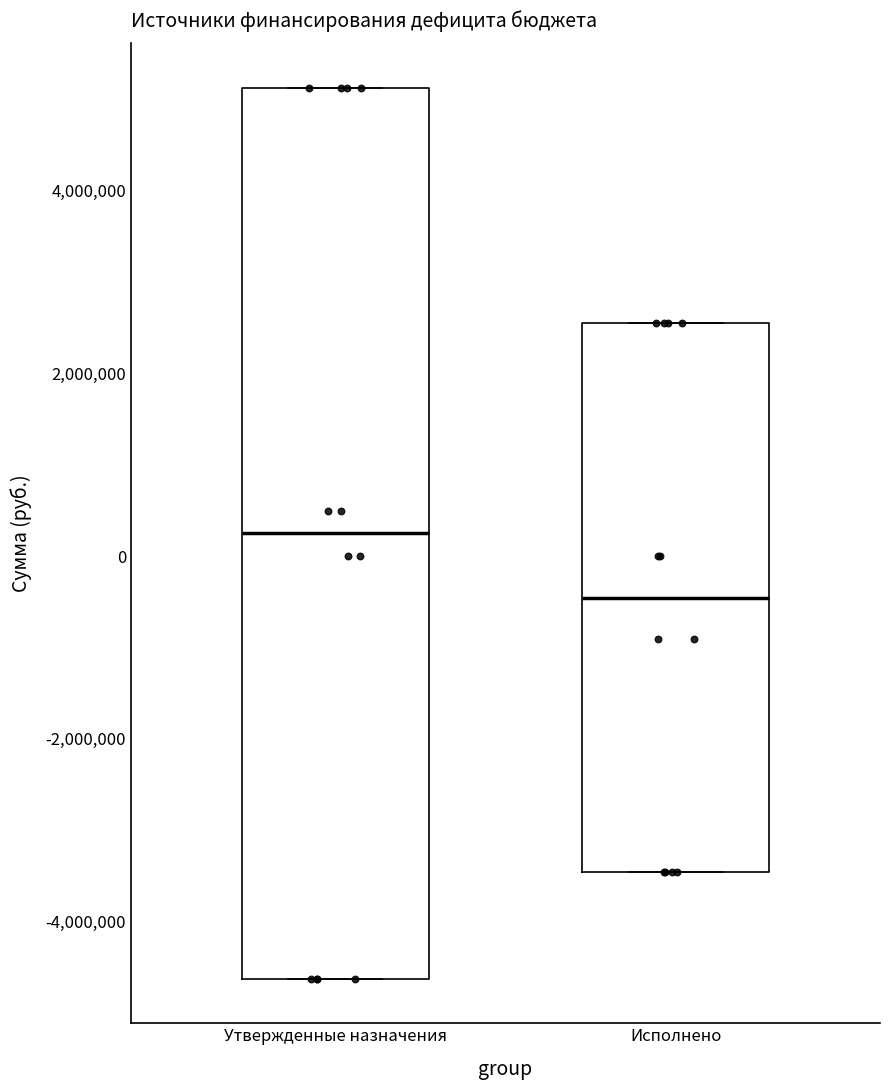

Where does the median line of the box for Исполнено sit on the y-axis? The values are not printed on the chart, so give them approximately, as read against the axis.

-400000